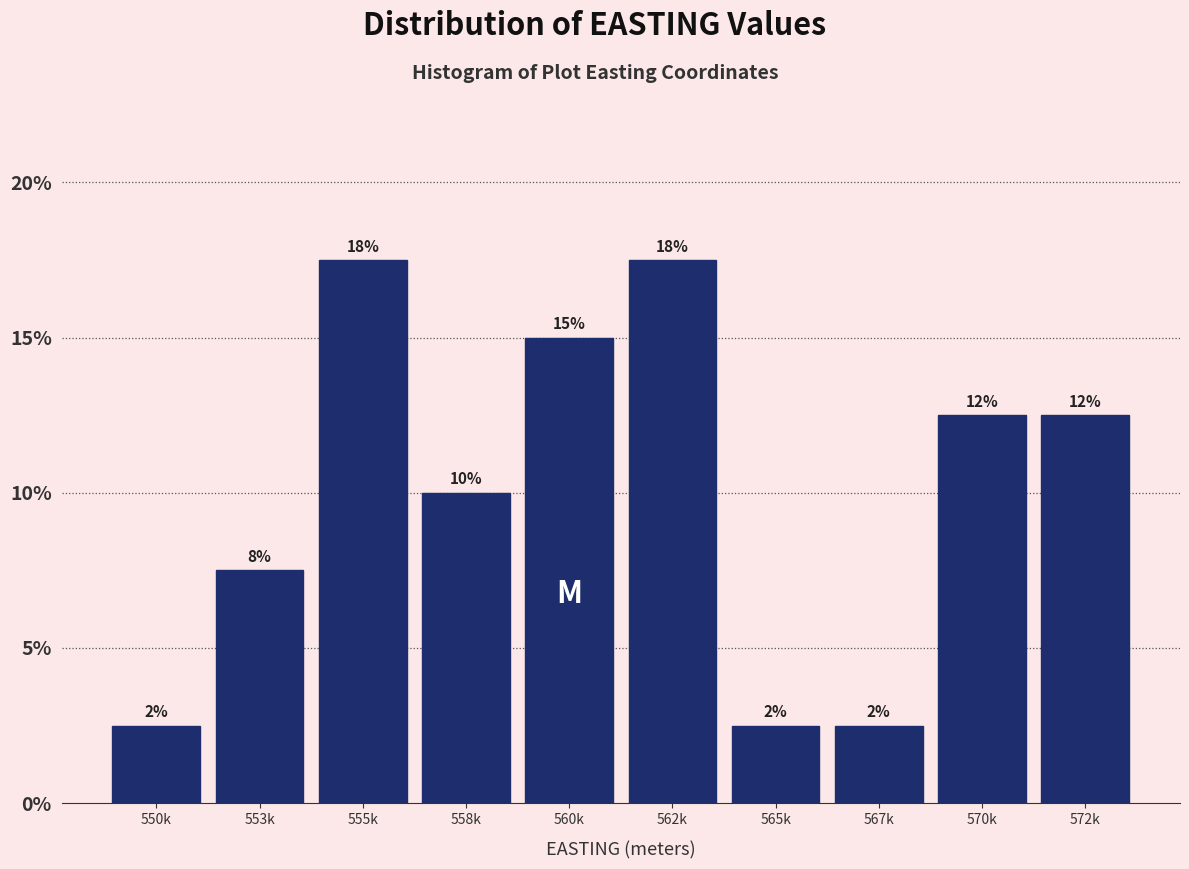

Does the chart contain any negative values?

No